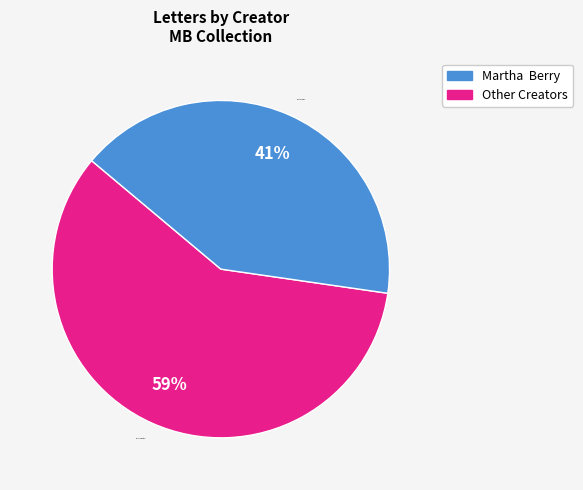

Rank the categories by value from highest to lowest.

Other Creators, Martha Berry